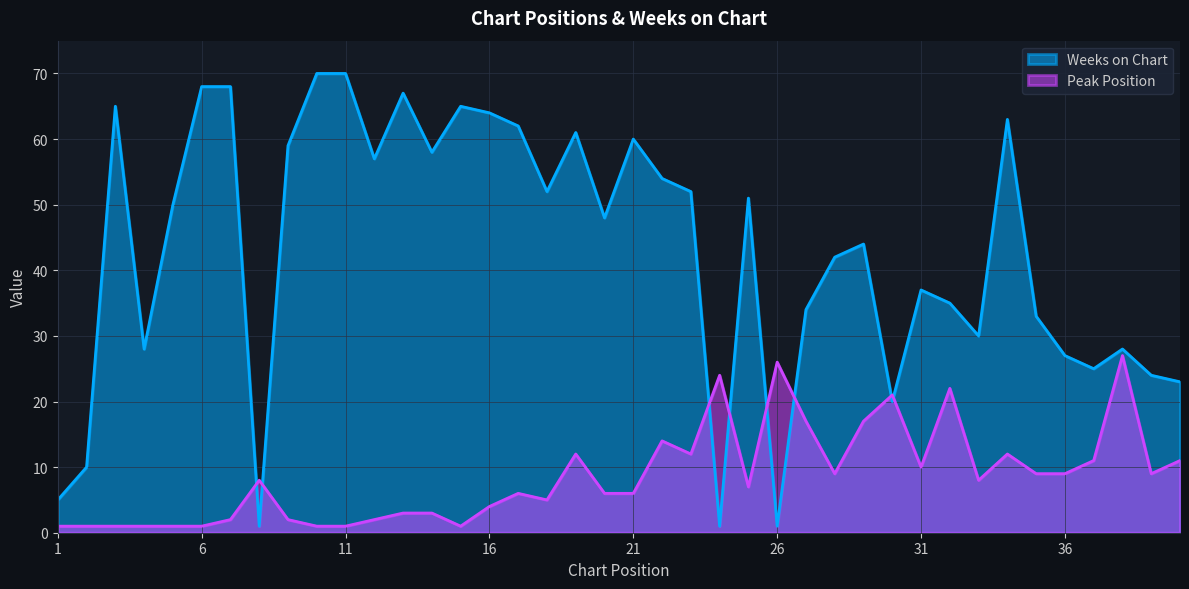

Reading left to right, extract all data points from this chart.

Peak Position: 1=1	2=1	3=1	4=1	5=1	6=1	7=2	8=8	9=2	10=1	11=1	12=2	13=3	14=3	15=1	16=4	17=6	18=5	19=12	20=6	21=6	22=14	23=12	24=24	25=7	26=26	27=17	28=9	29=17	30=21	31=10	32=22	33=8	34=12	35=9	36=9	37=11	38=27	39=9	40=11
Weeks on Chart: 1=5	2=10	3=65	4=28	5=50	6=68	7=68	8=1	9=59	10=70	11=70	12=57	13=67	14=58	15=65	16=64	17=62	18=52	19=61	20=48	21=60	22=54	23=52	24=1	25=51	26=1	27=34	28=42	29=44	30=20	31=37	32=35	33=30	34=63	35=33	36=27	37=25	38=28	39=24	40=23